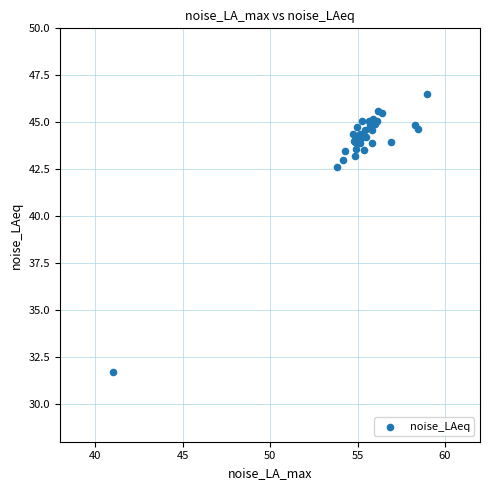

What Y value in the scatter plot is closest to 39?

42.6